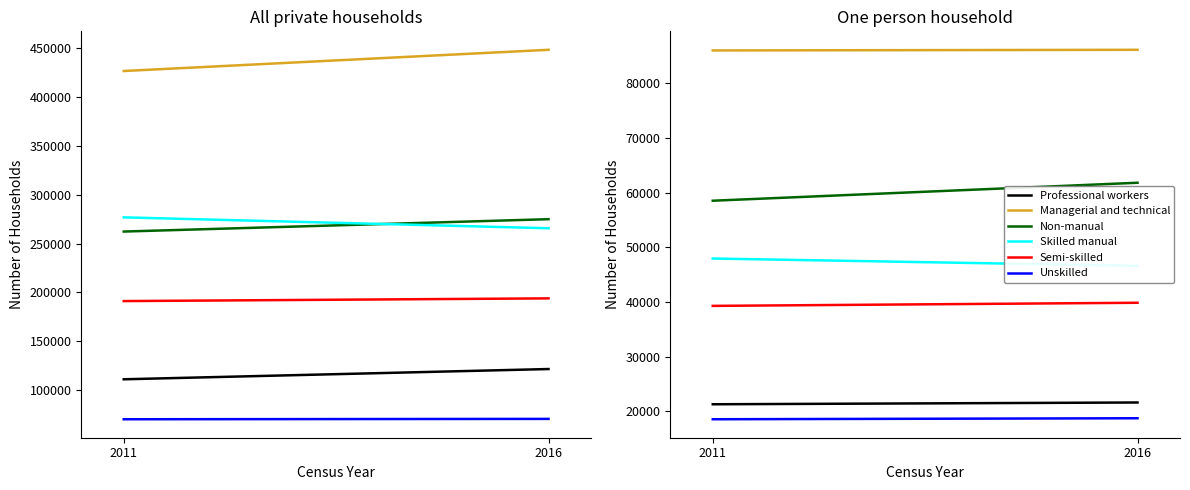

Reading left to right, extract all data points from this chart.

Professional workers: 2011=21307	2016=21633
Managerial and technical: 2011=85971	2016=86088
Non-manual: 2011=58507	2016=61791
Skilled manual: 2011=47943	2016=46608
Semi-skilled: 2011=39289	2016=39859
Unskilled: 2011=18570	2016=18752